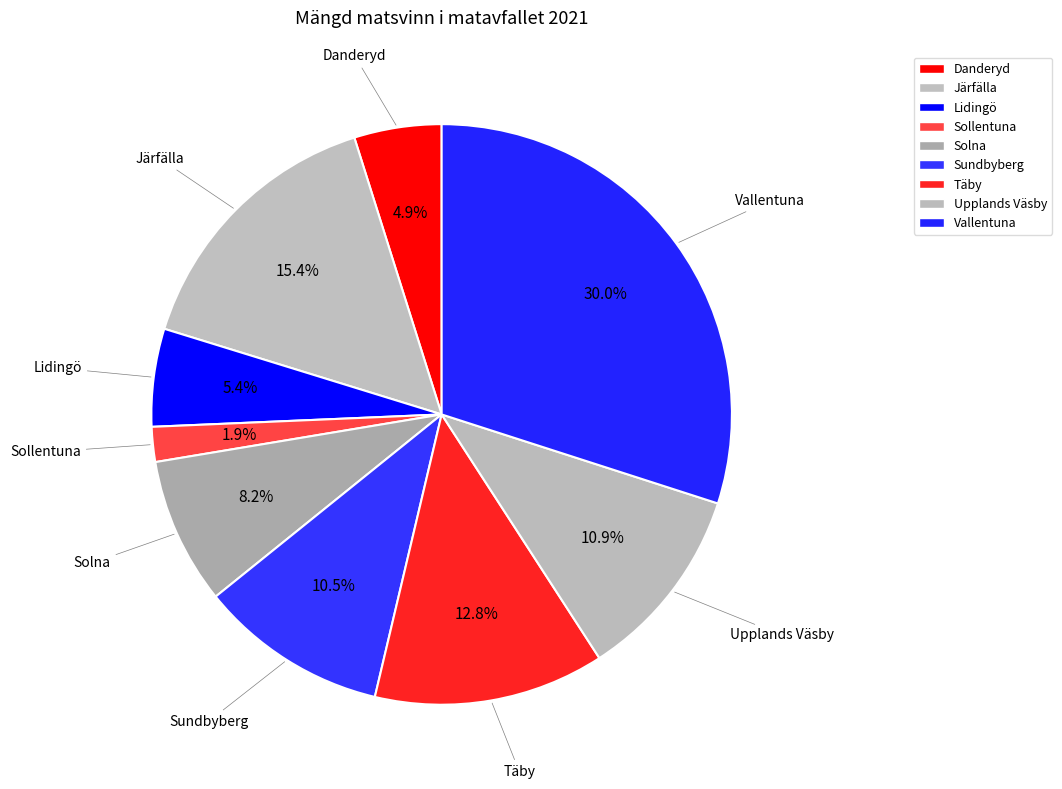

Which has a higher value, Sundbyberg or Solna?

Sundbyberg